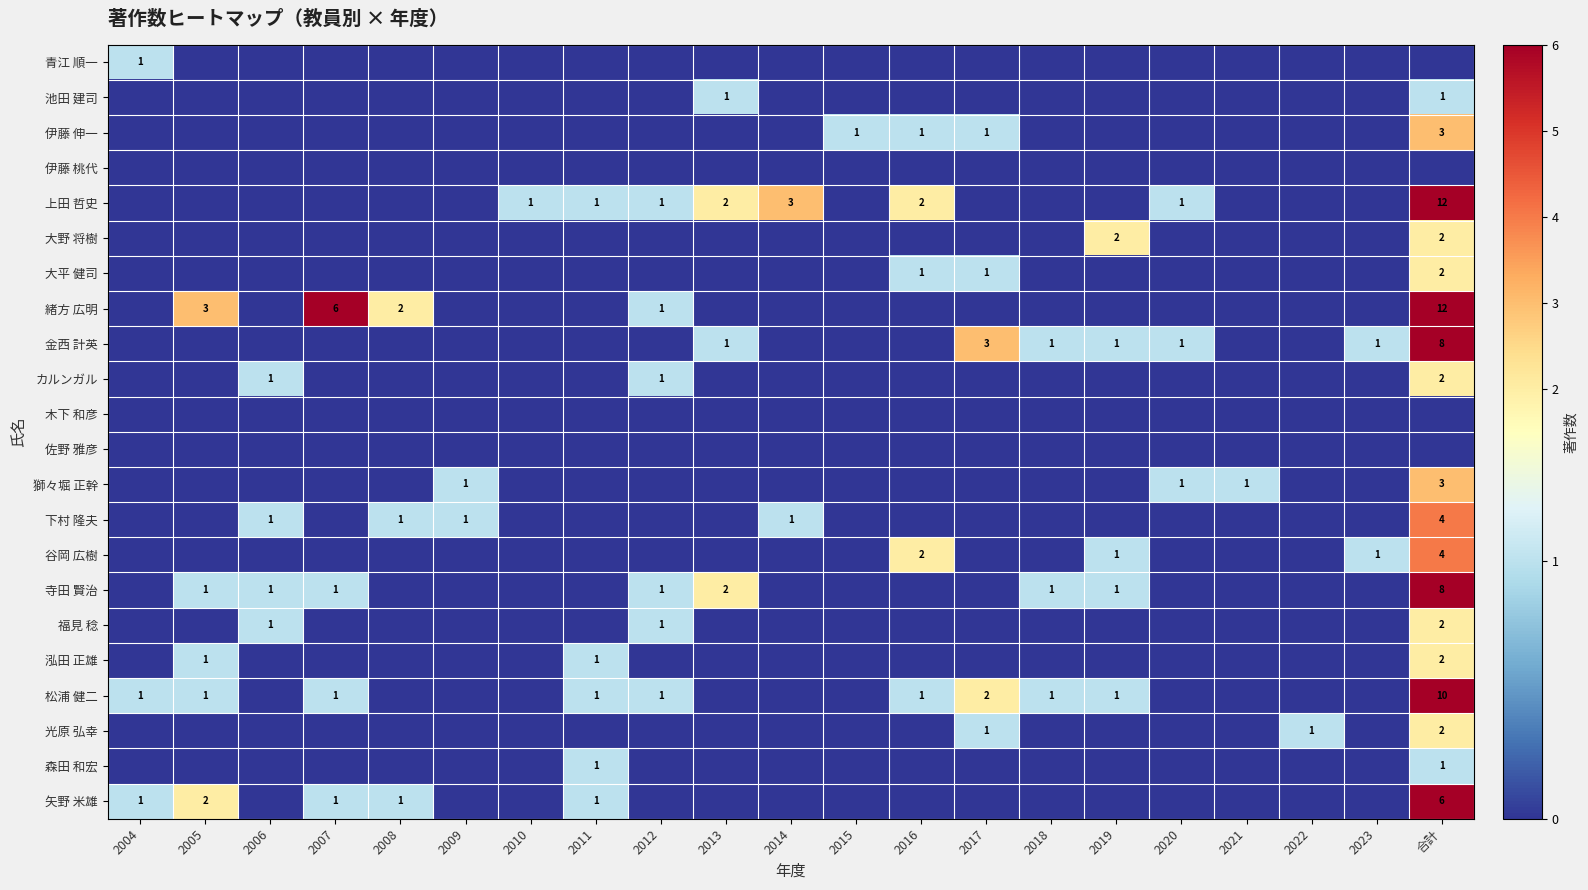

Which category has the lowest value across all series?

2005